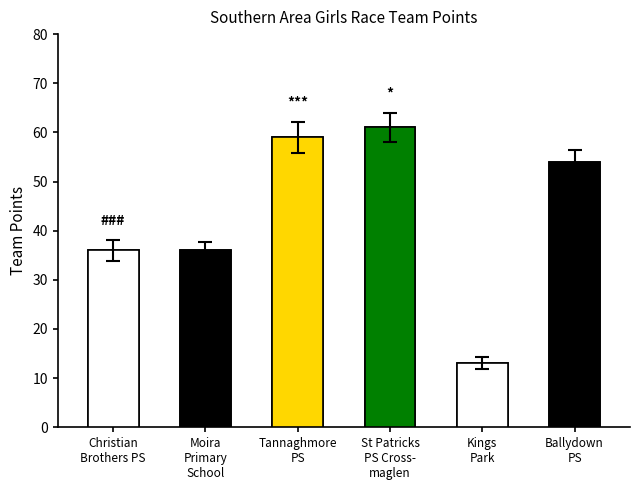

Reading left to right, list all the values displayed in this chart.

Christian Brothers PS: Christian Brothers PS=36	Moira Primary School=36
Moira Primary School: Christian Brothers PS=36	Moira Primary School=36
Tannaghmore PS: Christian Brothers PS=59	Moira Primary School=59
St Patricks PS Crossmaglen: Christian Brothers PS=61	Moira Primary School=61
Kings Park: Christian Brothers PS=13	Moira Primary School=13
Ballydown PS: Christian Brothers PS=54	Moira Primary School=54